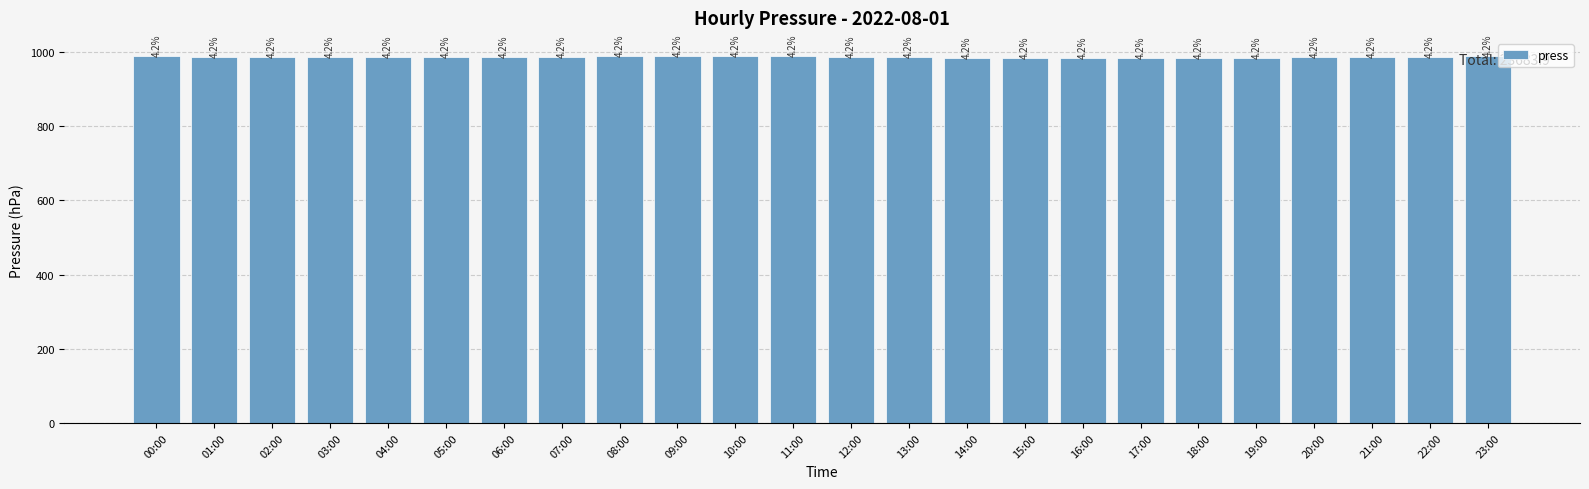

Reading left to right, list all the values displayed in this chart.

988.1	987.4	987.0	986.8	987.4	987.5	987.8	987.8	988.4	988.4	988.3	988.1	987.4	986.2	985.0	984.3	983.8	983.9	984.6	985.3	986.5	987.1	988.0	988.8